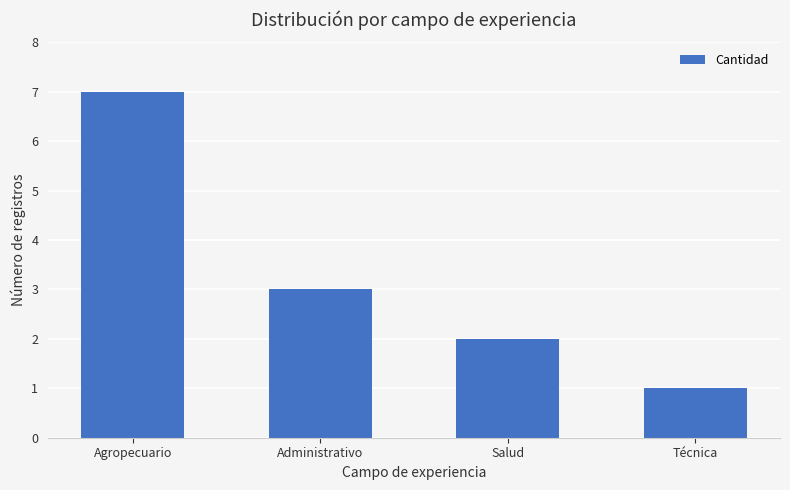

Reading left to right, extract all data points from this chart.

7	3	2	1